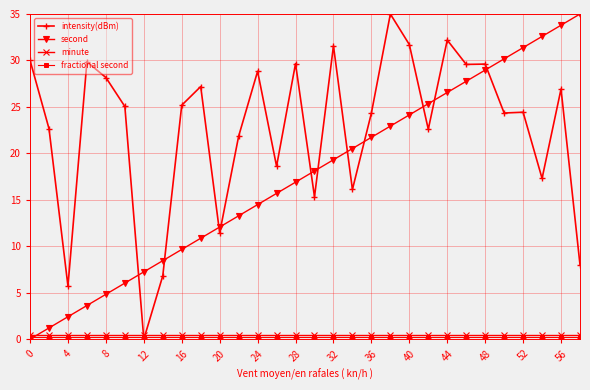

Which series has the largest total across all categories?

intensity(dBm)